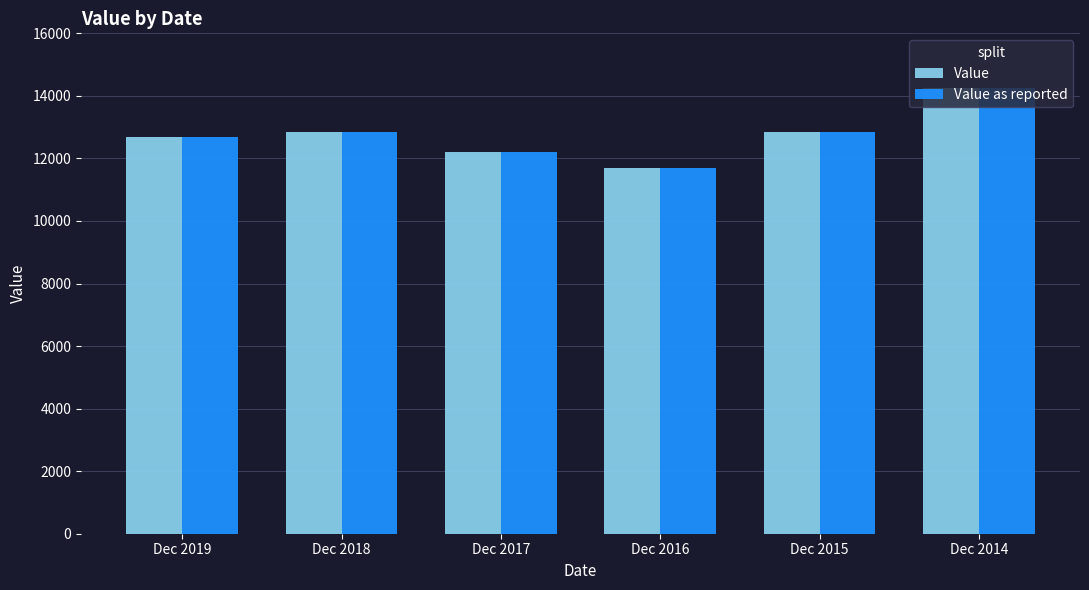

Count the number of categories in the chart.

6